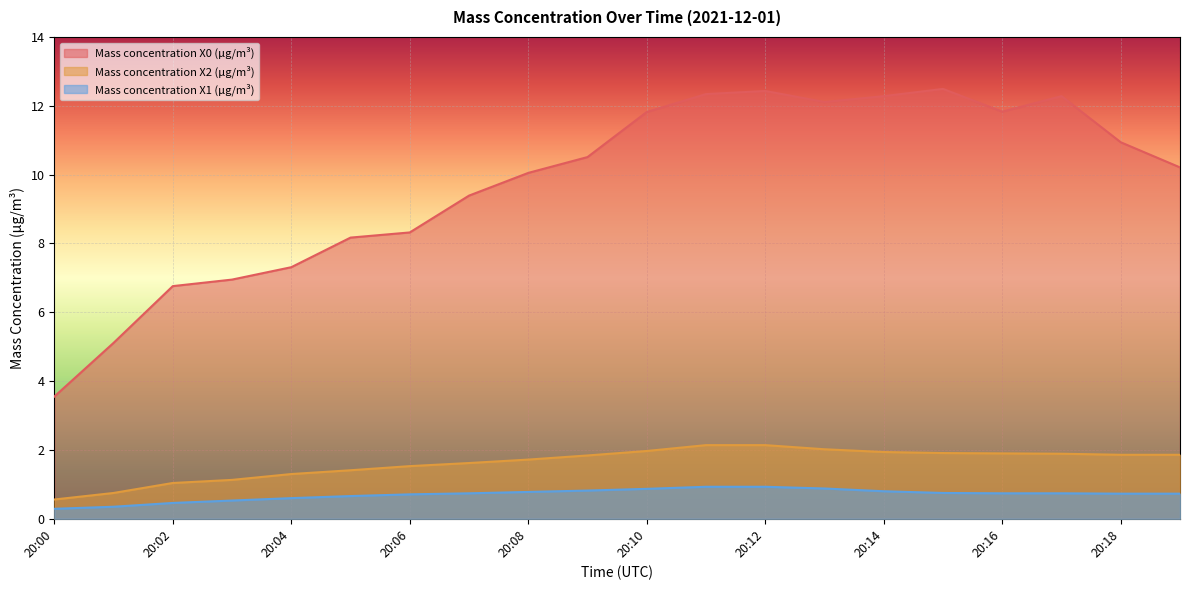

What is the sum of all Mass concentration X1 (μg/m³) values?

14.0